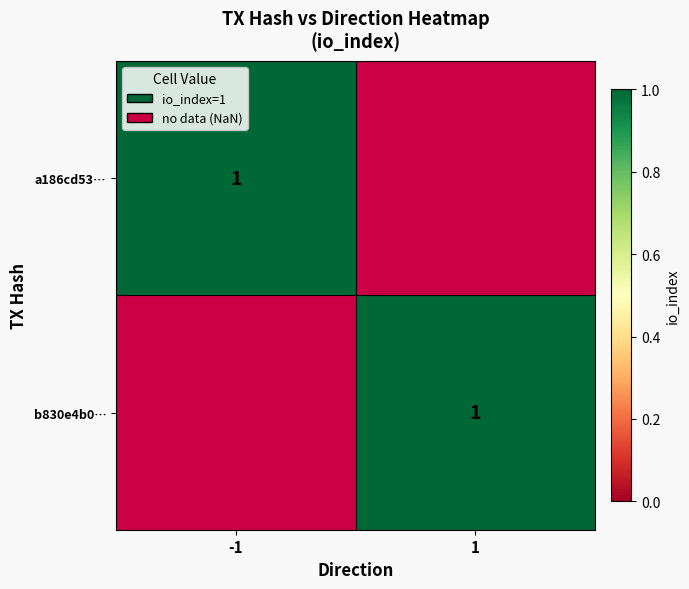

Rank the series by their maximum value, from lowest to highest.

a186cd53c07654446ac6dfdec3738d8d32802f6, b830e4b06d494c041299e6919c690ed4adefa75